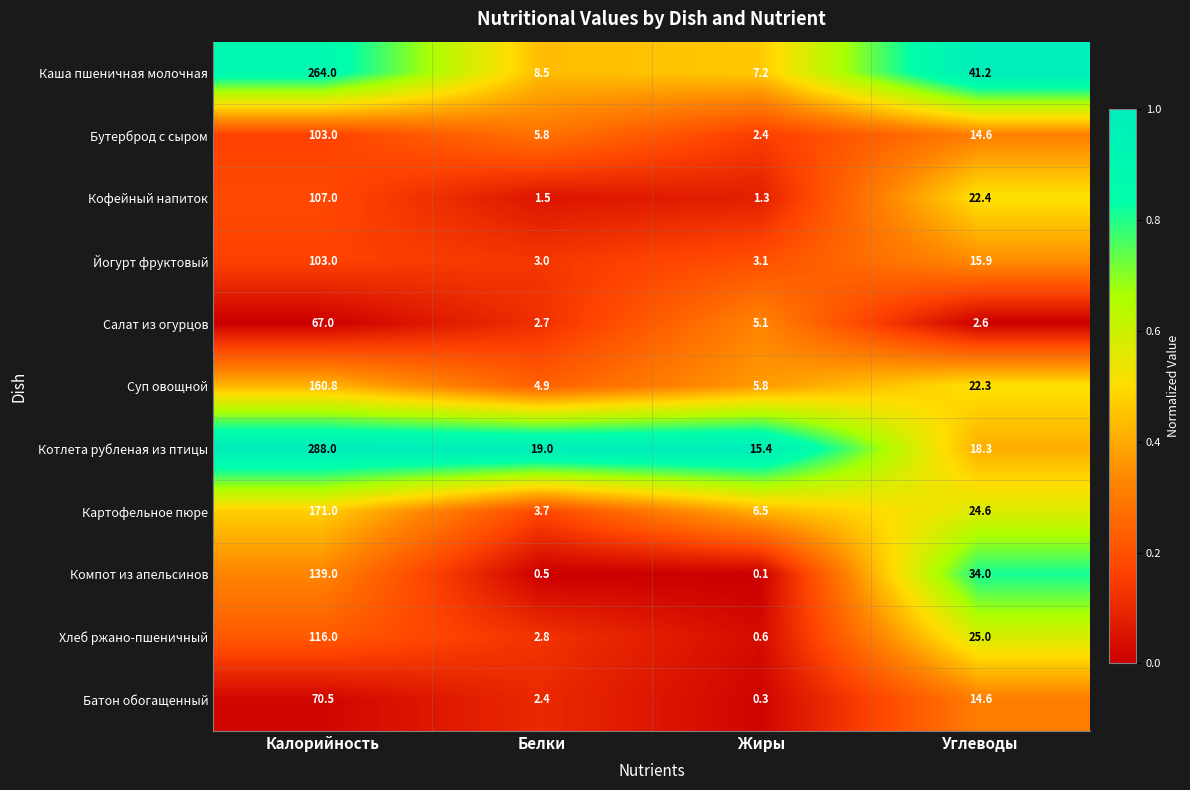

Count the number of categories in the chart.

4